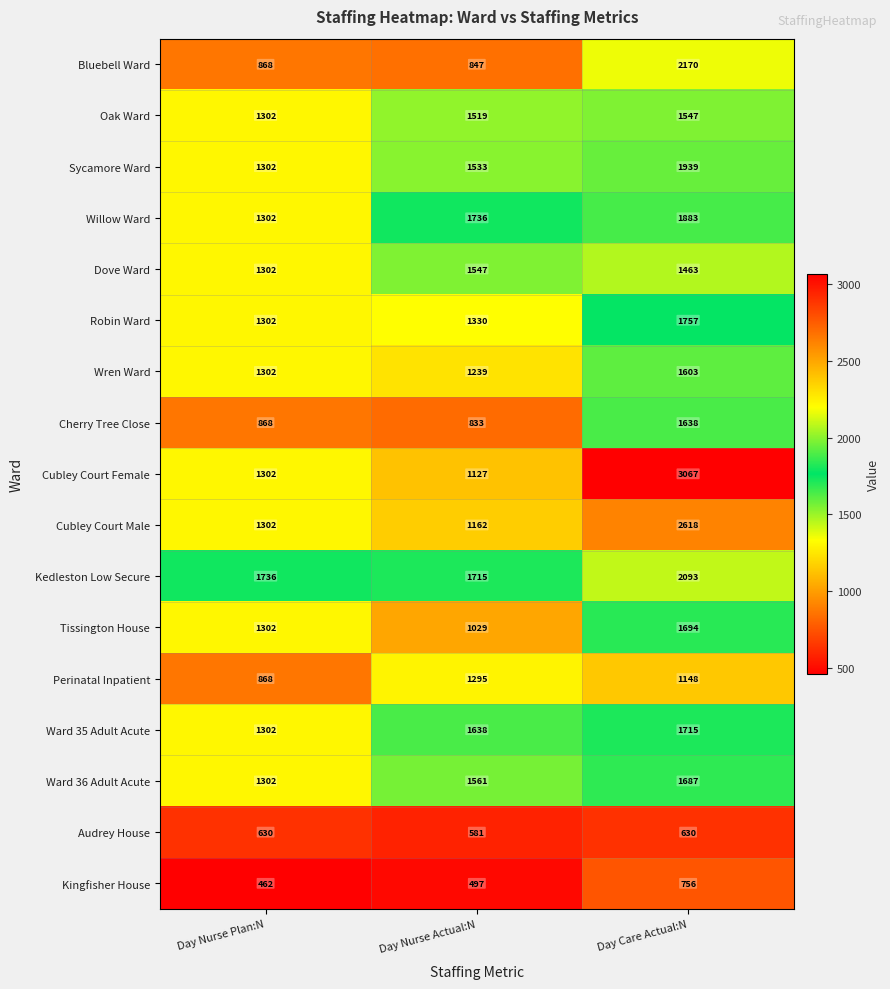

What is the difference between the Ward 36 Adult Acute values at Day Nurse Actual:N and Day Nurse Plan:N?

259